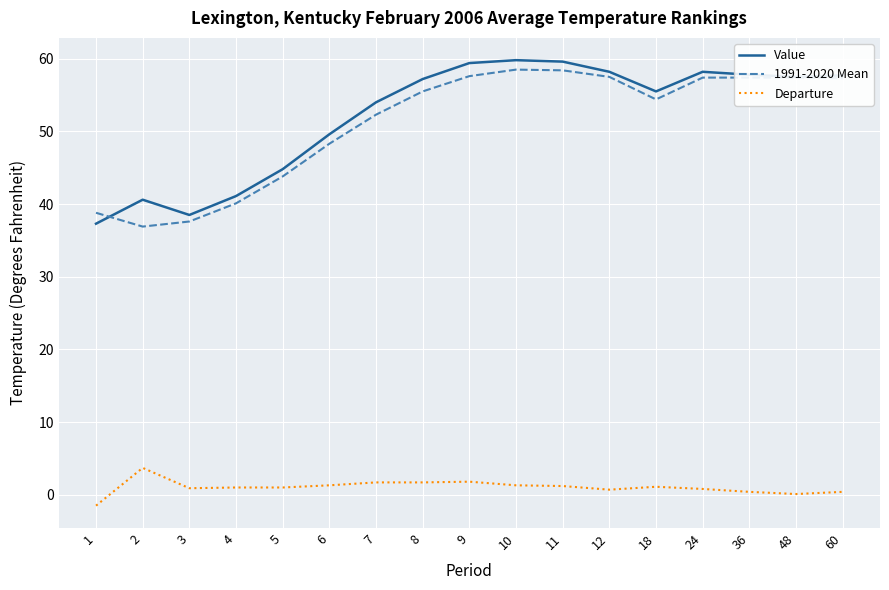

List the series in order of their peak value, lowest first.

Departure, 1991-2020 Mean, Value